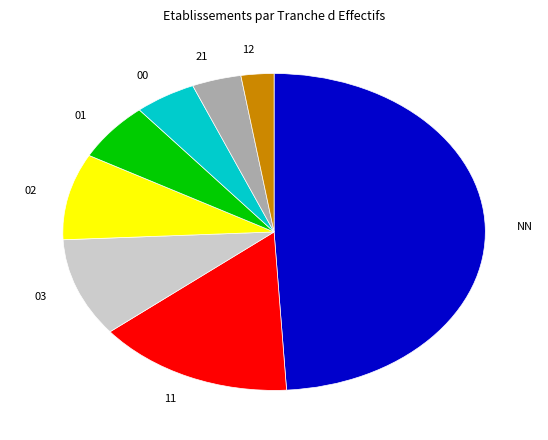

How many slices are in this pie chart?

8